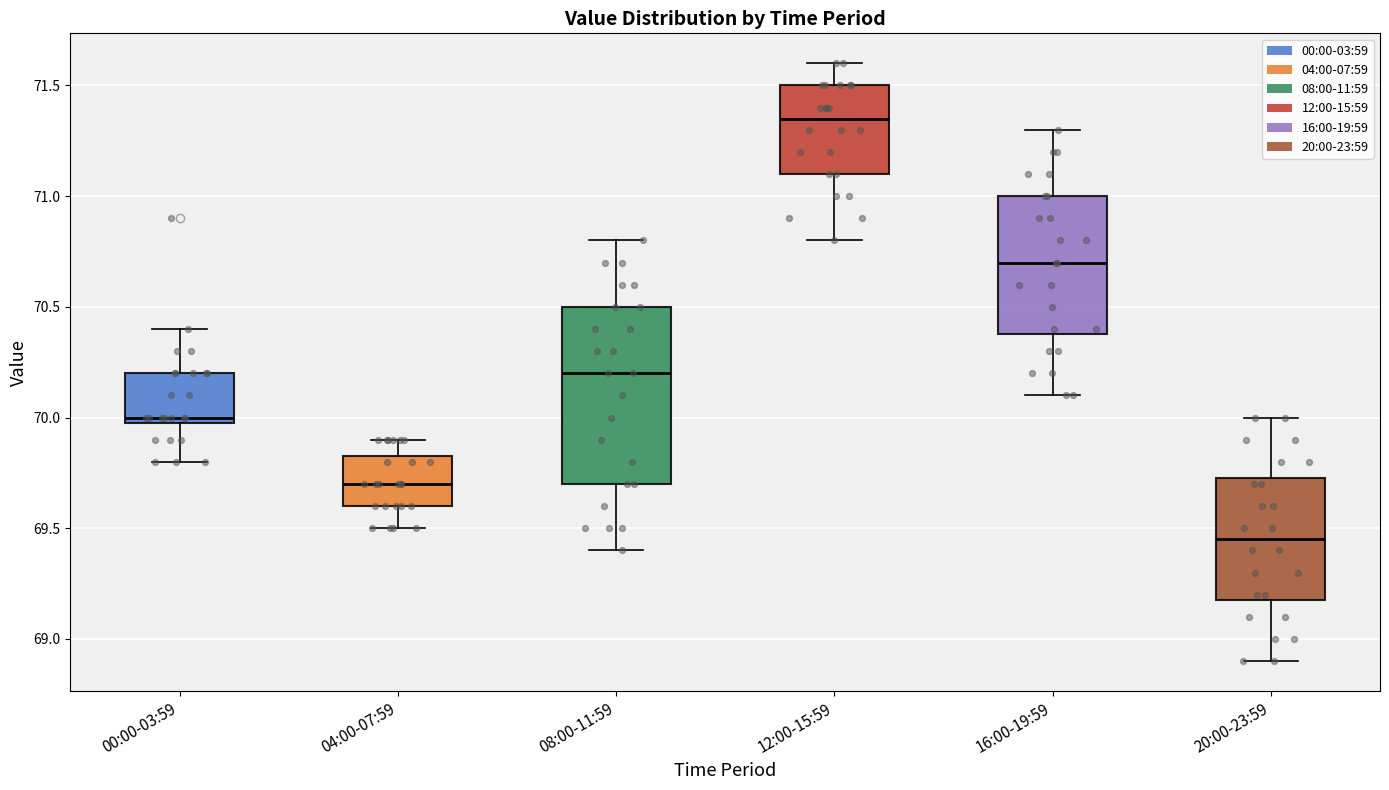

Which box has the lowest median line?

20:00-23:59